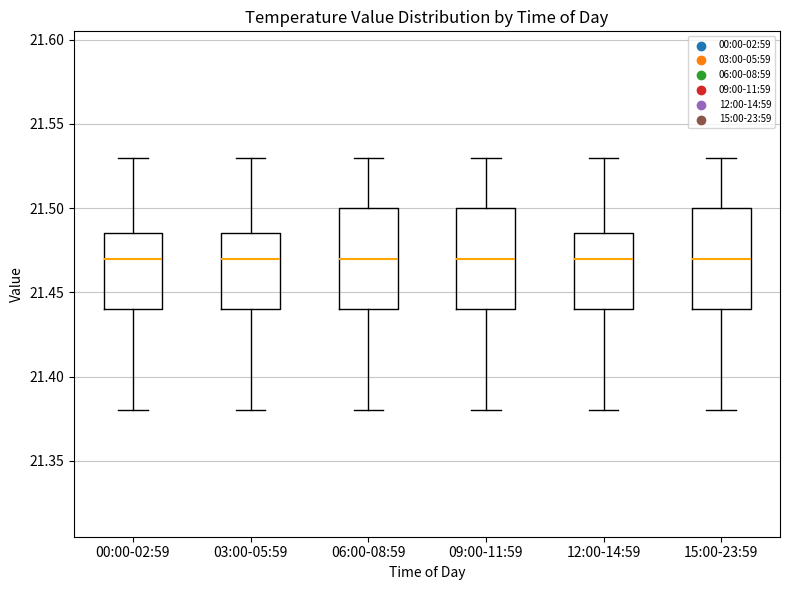

Where is the upper edge of the box for 03:00-05:59 on the y-axis? The values are not printed on the chart, so give them approximately, as read against the axis.

21.485